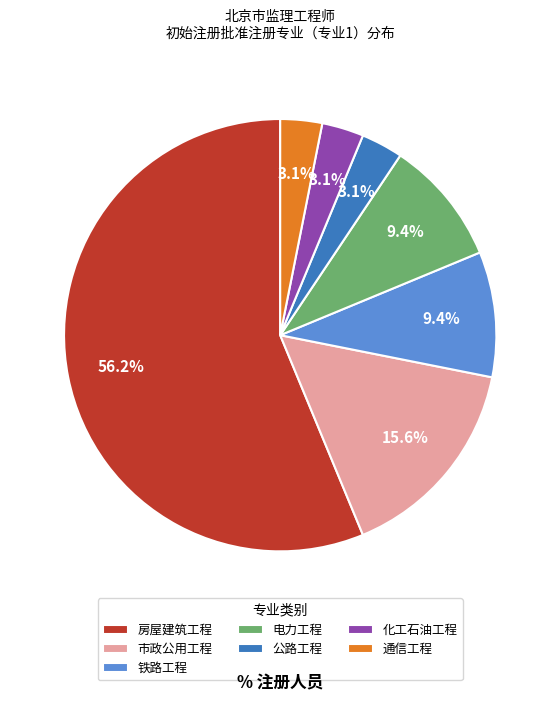

What percentage is the 通信工程 slice, to the nearest percent?

3%